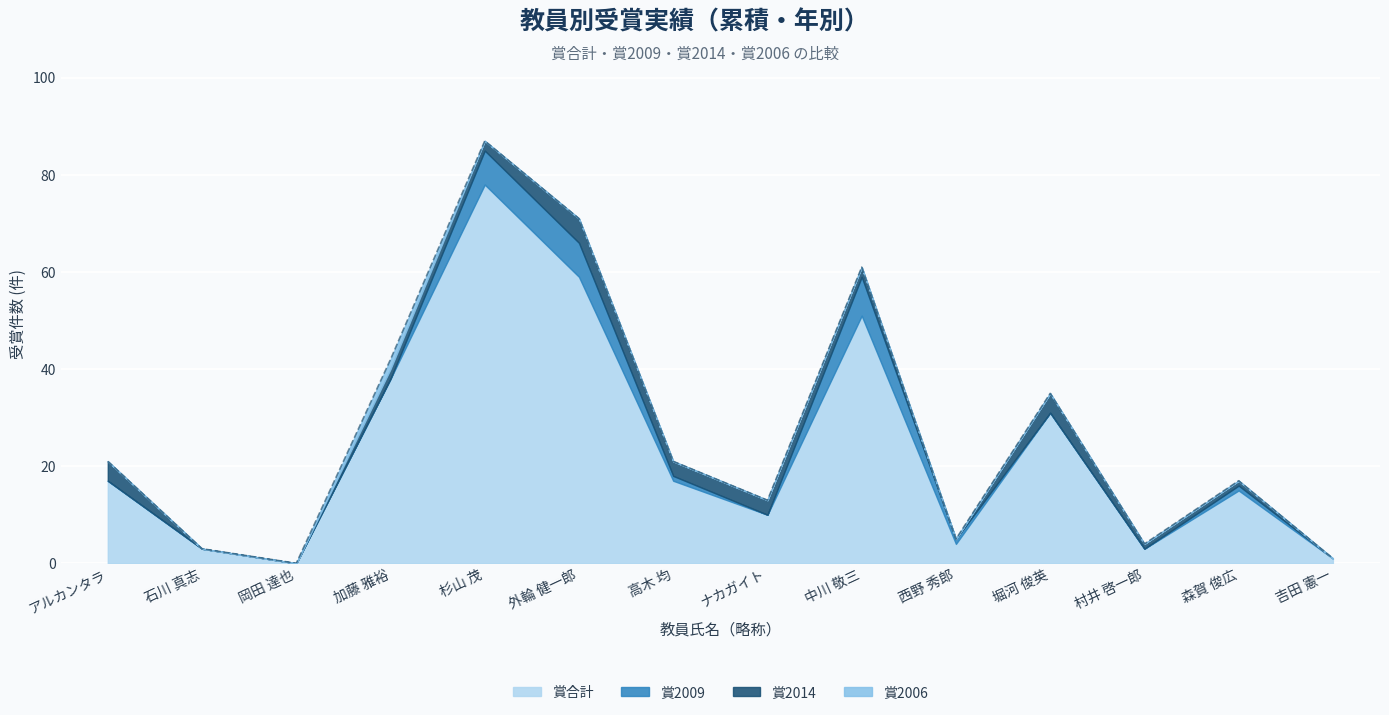

At which category does 賞2014 reach its first local peak?

外輪 健一郎